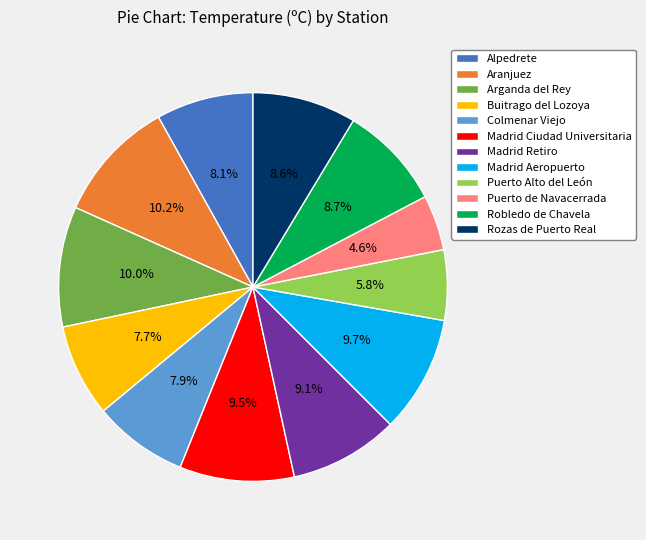

To the nearest percent, what is the difference between the Alpedrete and Rozas de Puerto Real slice percentages?

1%